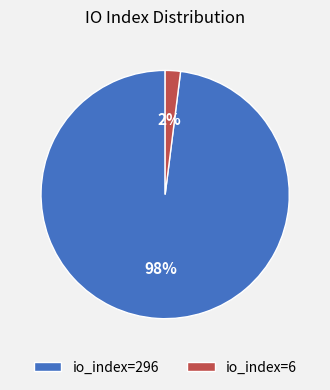

Is the sum of io_index=296 and io_index=6 greater than half?

Yes